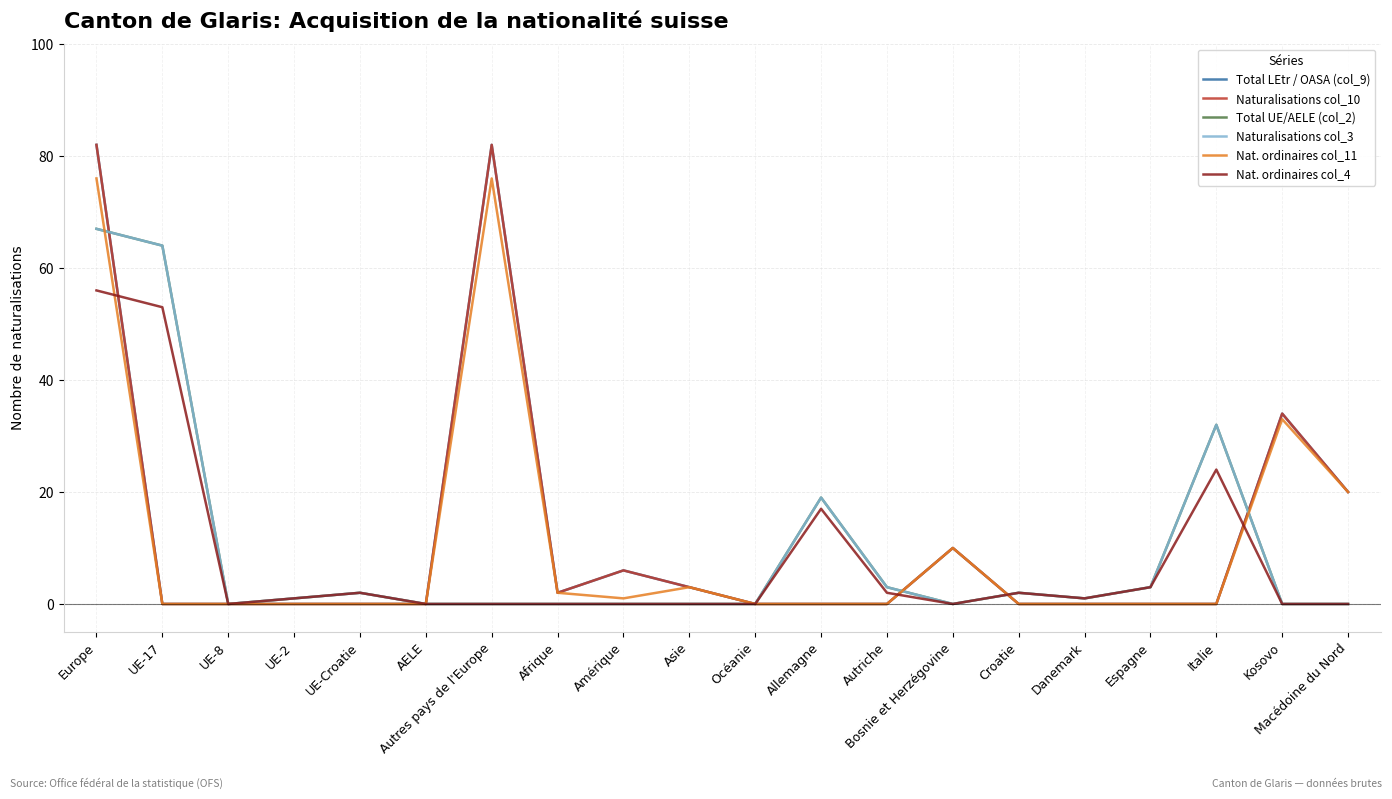

How many intersections are there between Nat. ordinaires col_4 and Nat. ordinaires col_11?

4